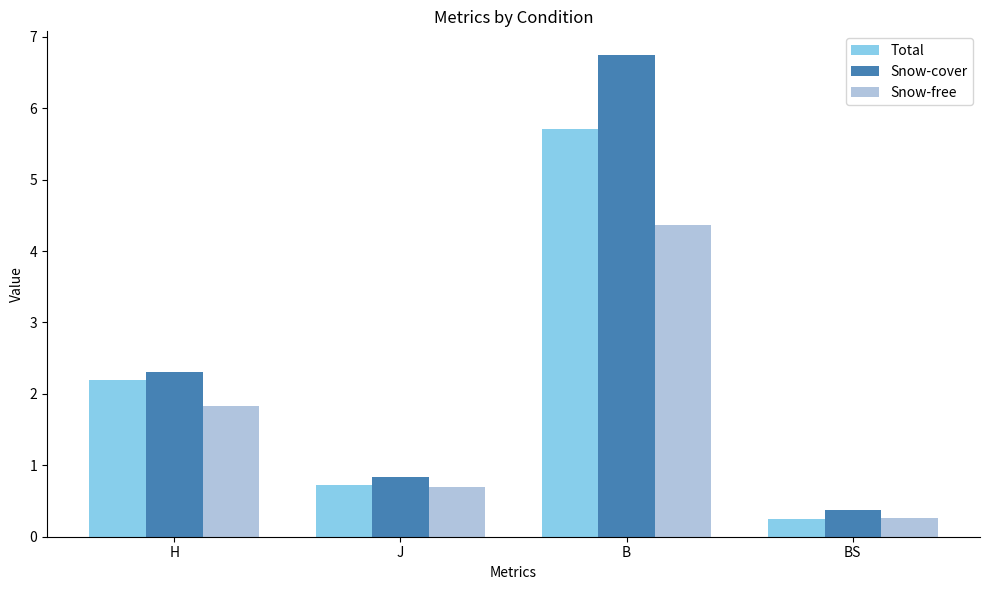

Which series has the largest range (max minus min)?

Snow-cover